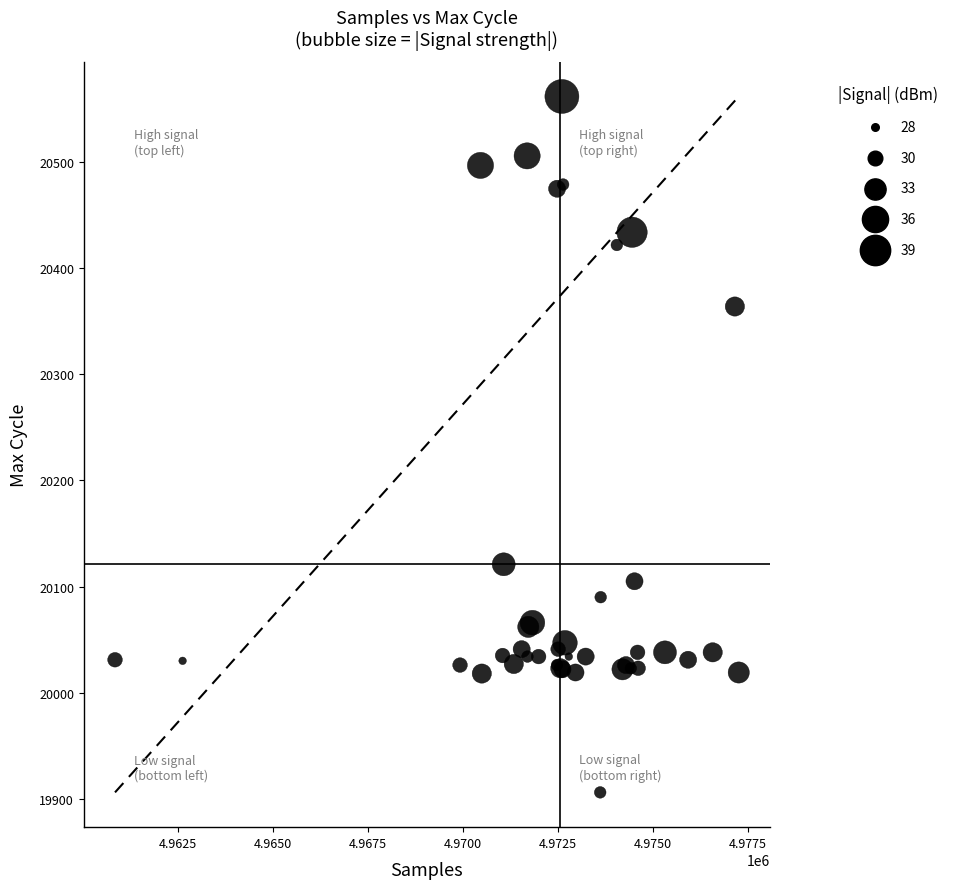

What Y value in the scatter plot is closest to 20234?

20121